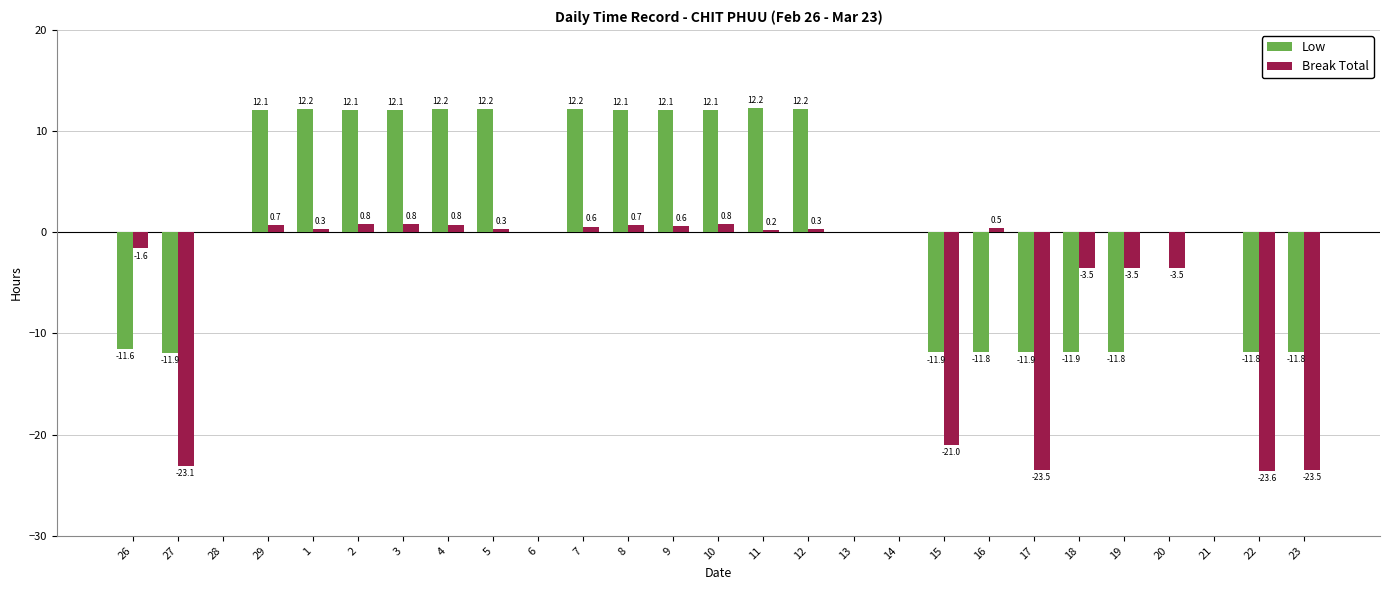

What is the approximate value of Break Total at 15?

-21.0